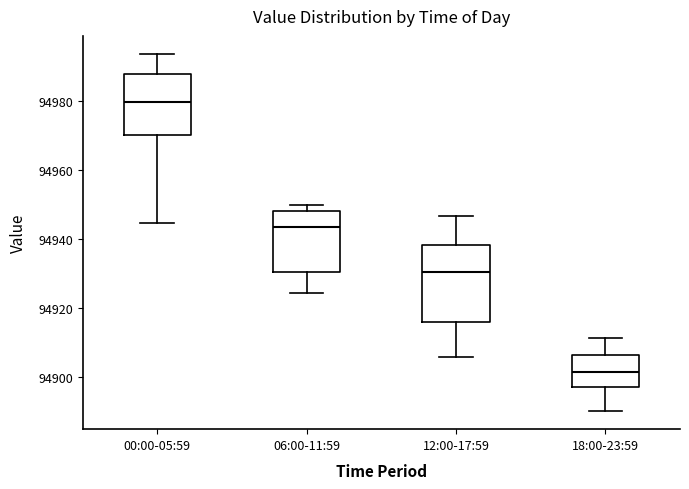

Which box is the tallest, from its lower edge to its upper edge?

12:00-17:59